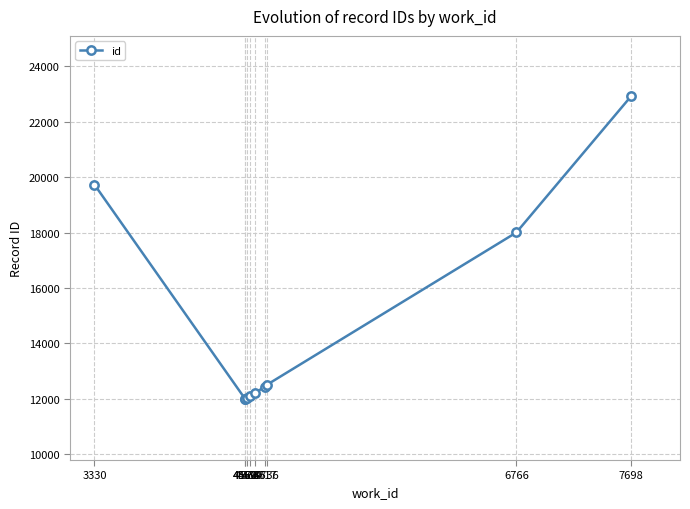

Which label corresponds to the largest value in the chart?

7698